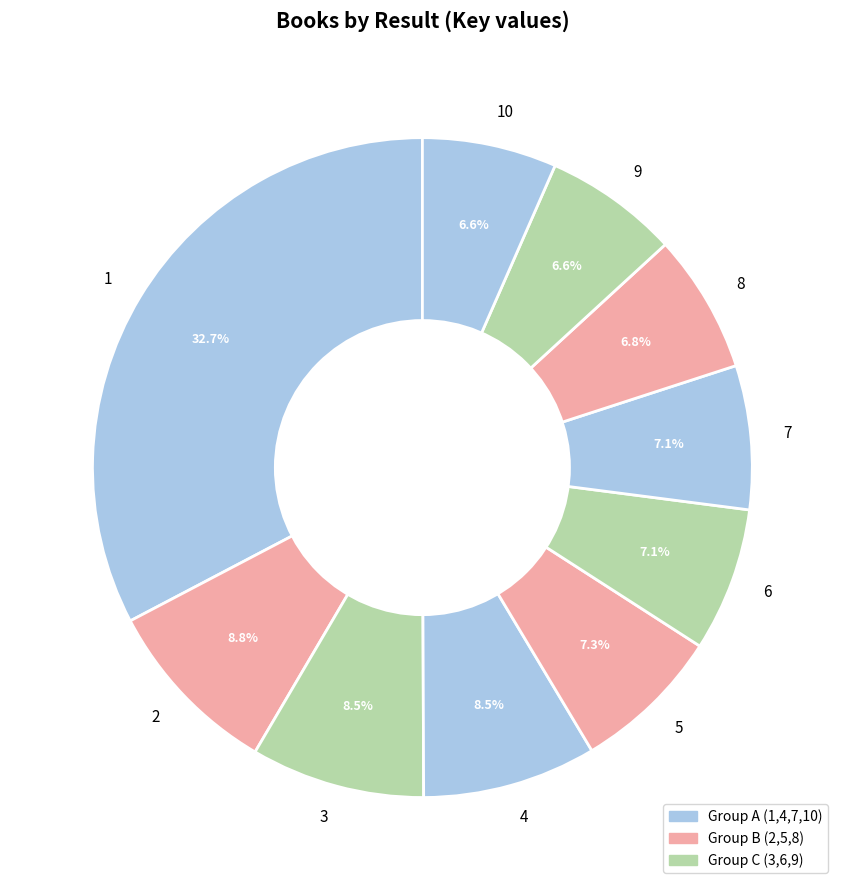

Does 5 represent more than half of the total?

No